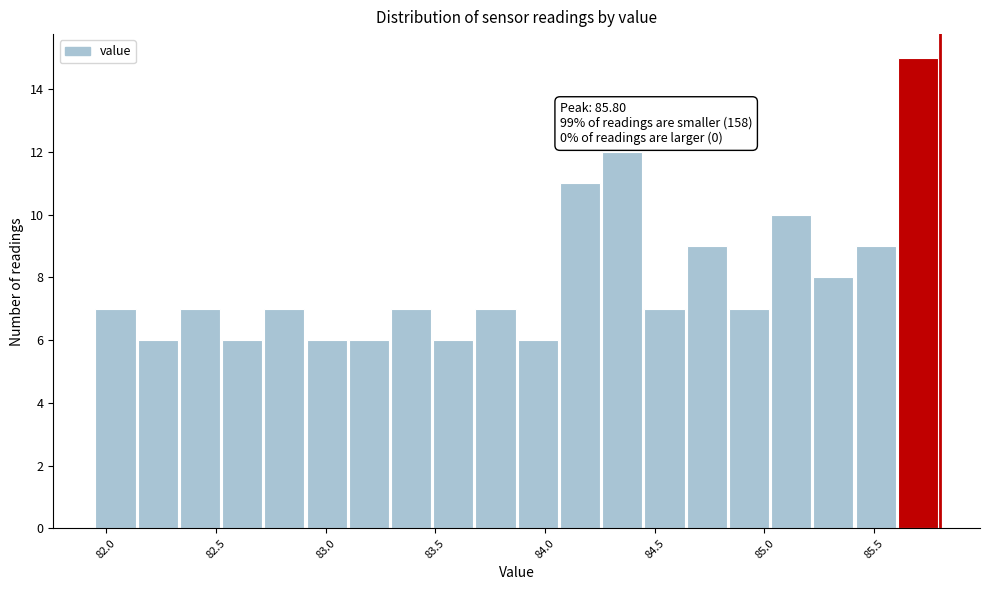

Around what value on the x-axis is the tallest bar? Give the approximate position of its centre, as read against the axis.

85.70